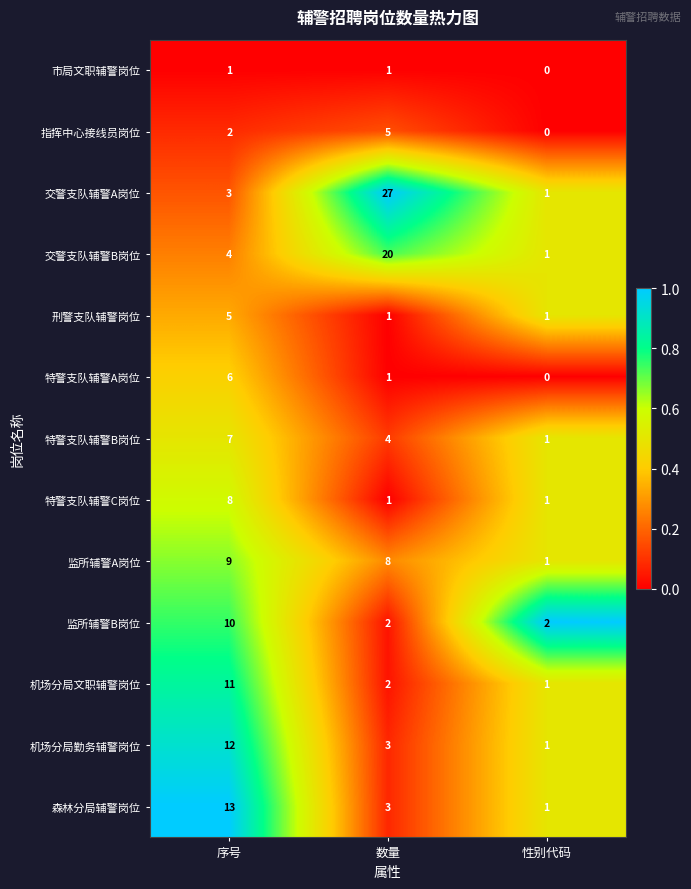

How many series are shown in this chart?

13